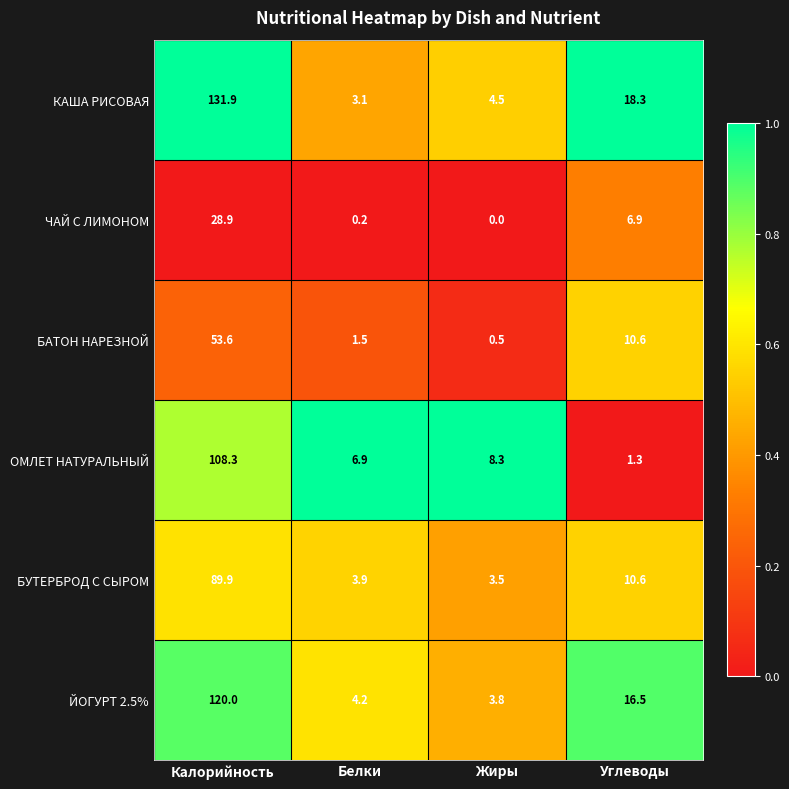

Where does the БУТЕРБРОД С СЫРОМ series first go above 10?

Калорийность